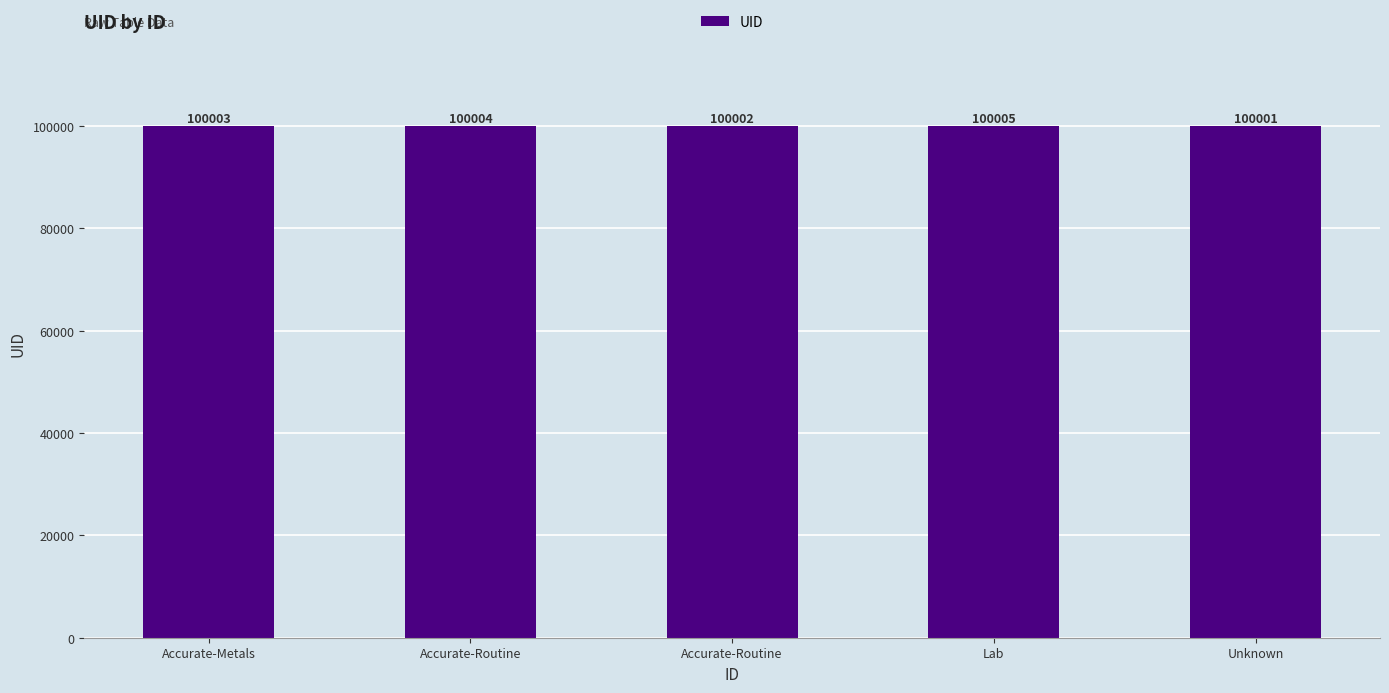

Reading left to right, list all the values displayed in this chart.

Accurate-Metals=100003	Accurate-Routine=100004	Accurate-Routine=100002	Lab=100005	Unknown=100001